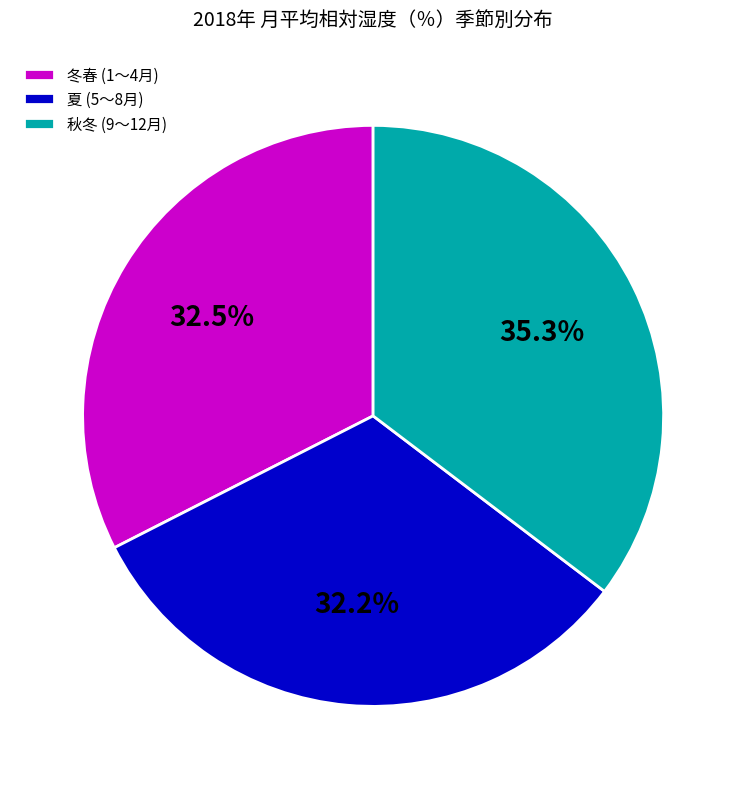

To the nearest percent, what is the difference between the largest and smallest slice percentages?

3%